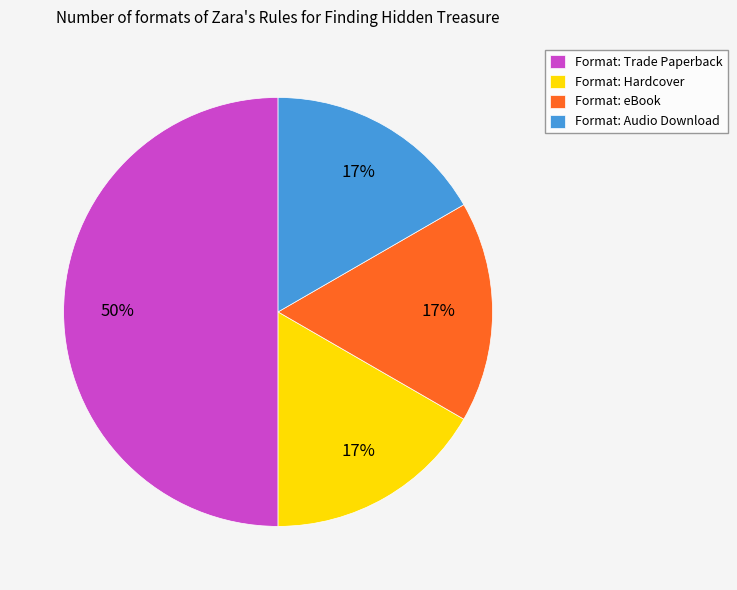

What is the largest slice in the pie chart?

Format: Trade Paperback